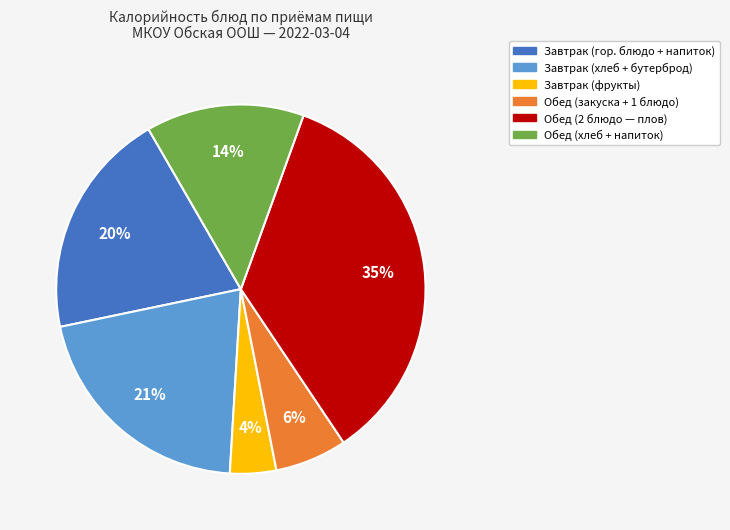

Is there a majority slice in this chart?

No